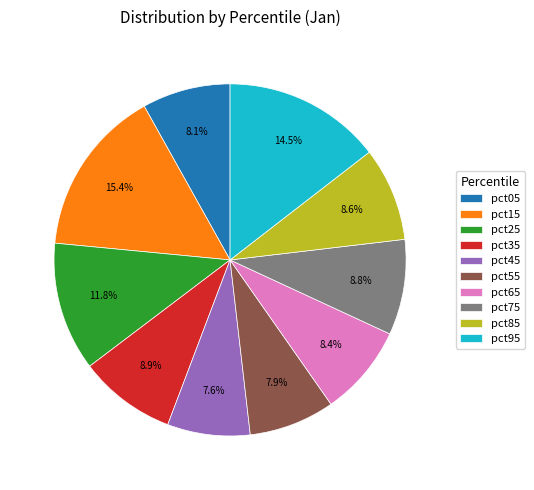

True or false: pct55 accounts for 16% of the total.

False